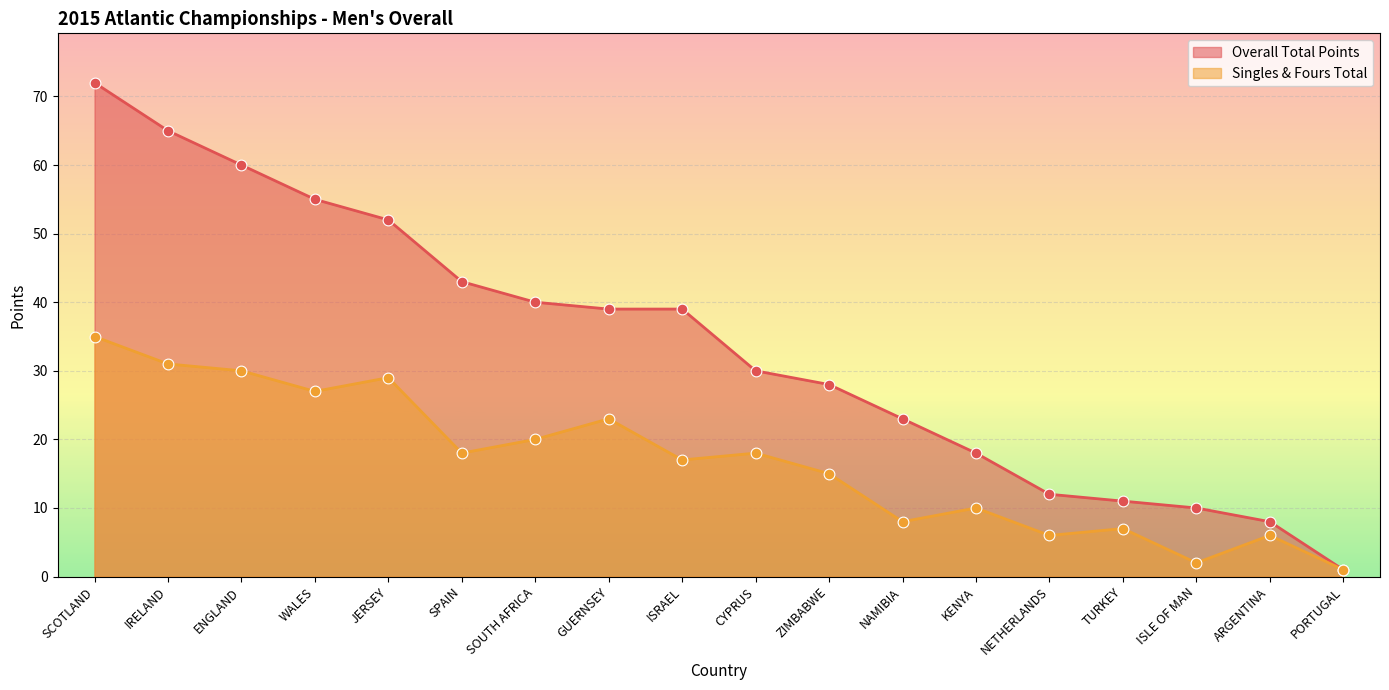

At which category is the sum across all series the highest?

SCOTLAND